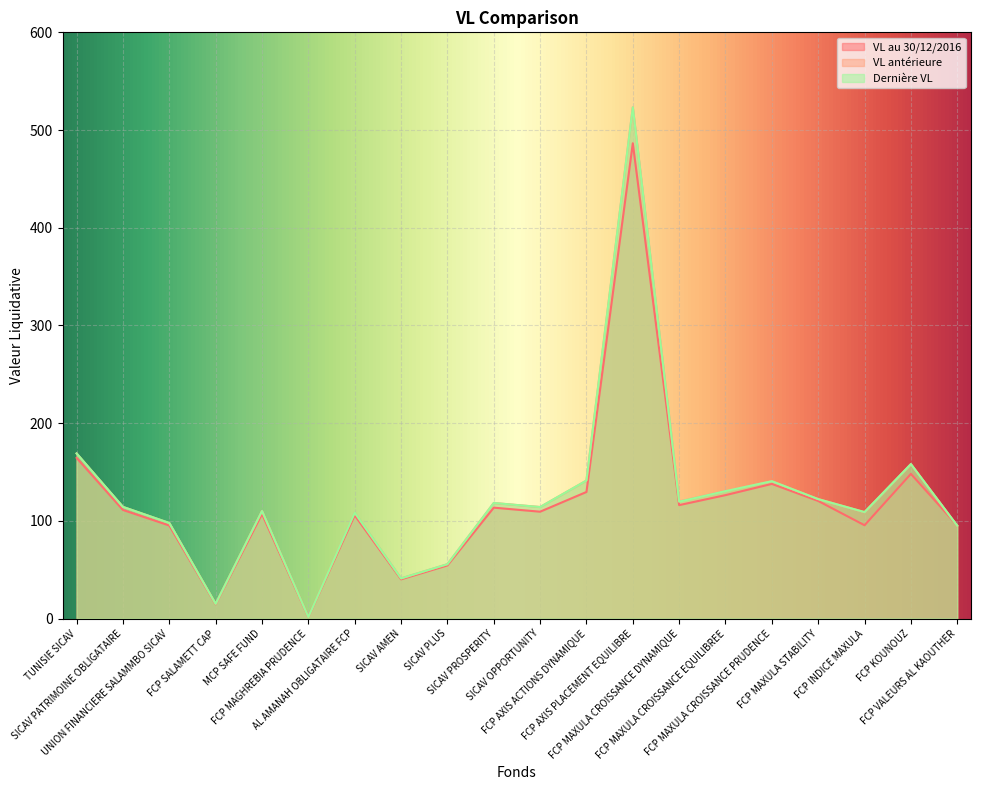

At how many categories does at least one series exceed 13?

19